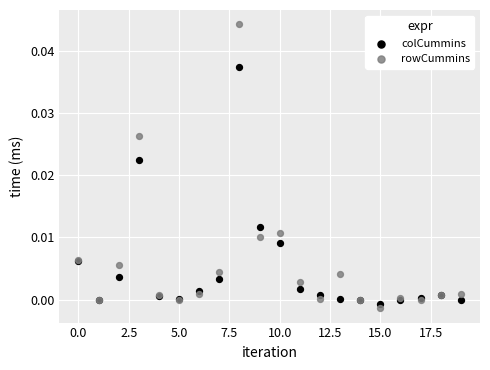

Which series has the widest spread of Y values?

rowCummins